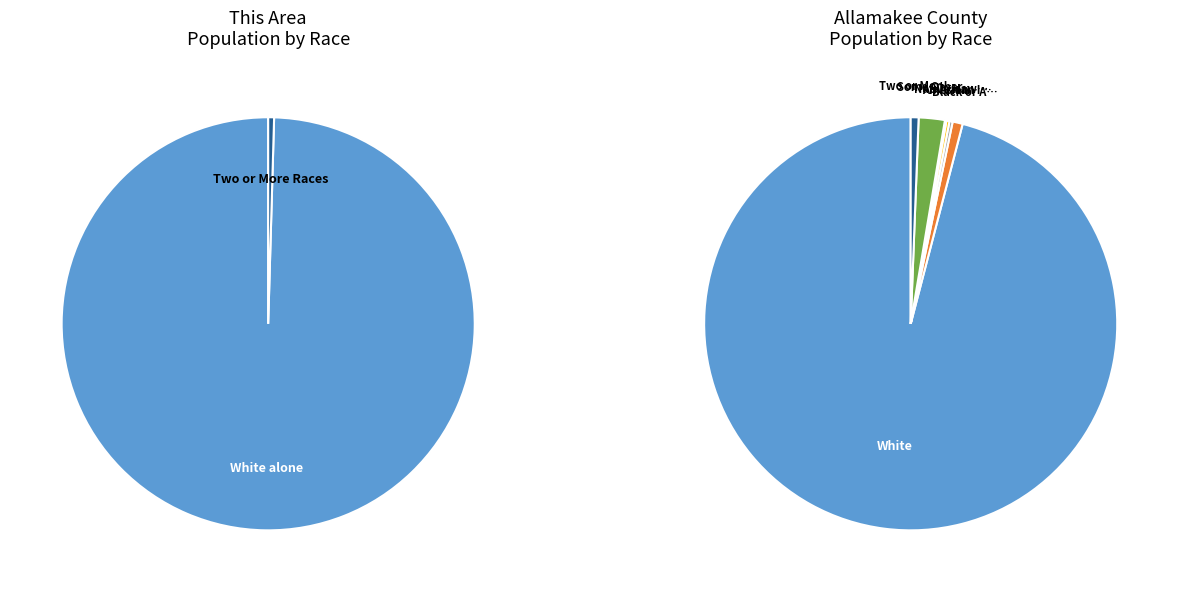

The Native Hawaiian and Other Pacific slice represents 0% of the pie. True or false?

True